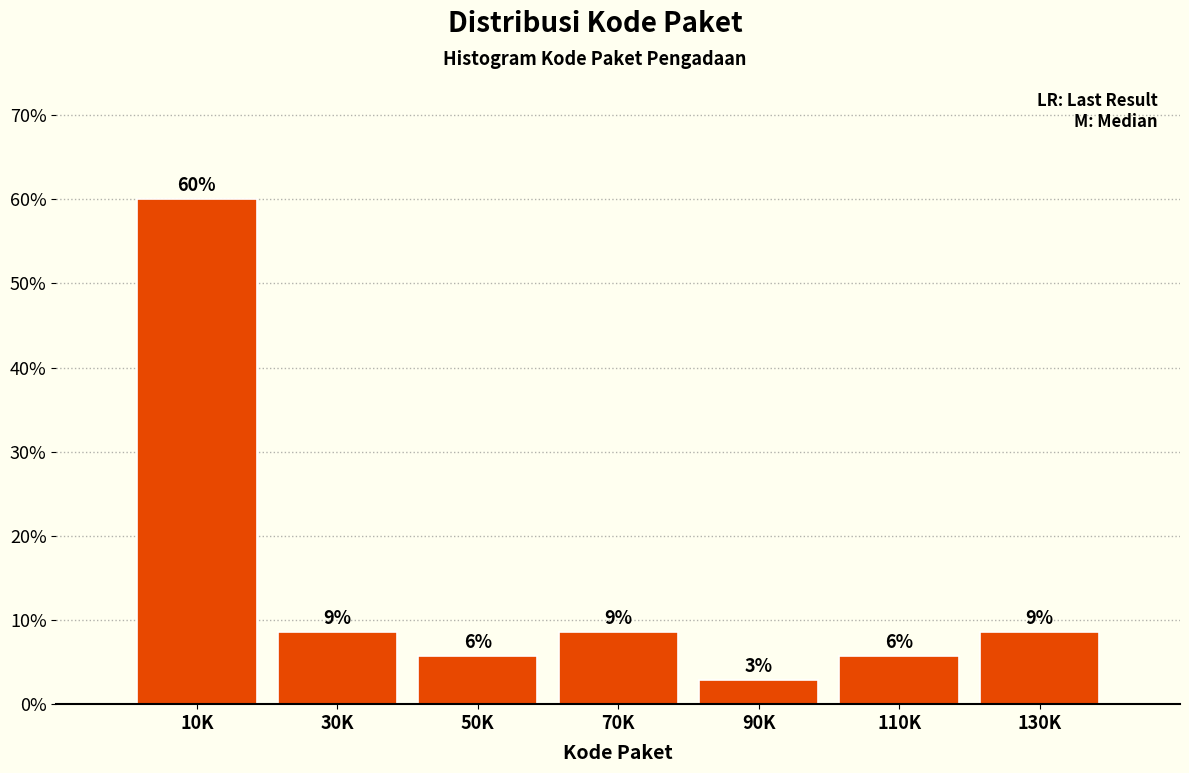

How many bars are there in total?

7